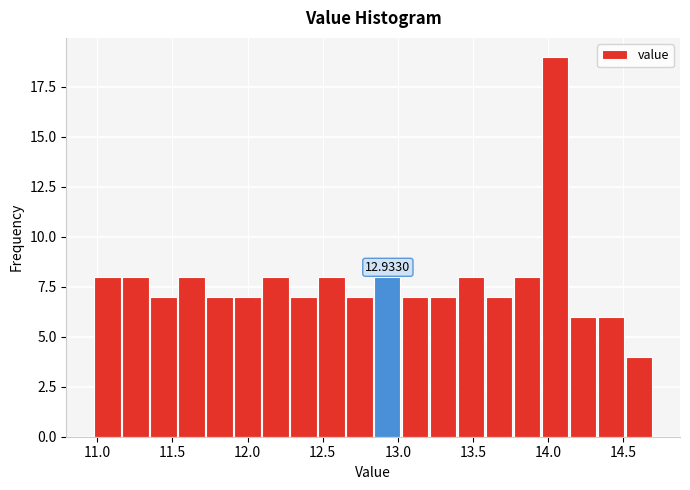

Read against the x-axis, roughly where is the centre of the tallest bar?

14.05